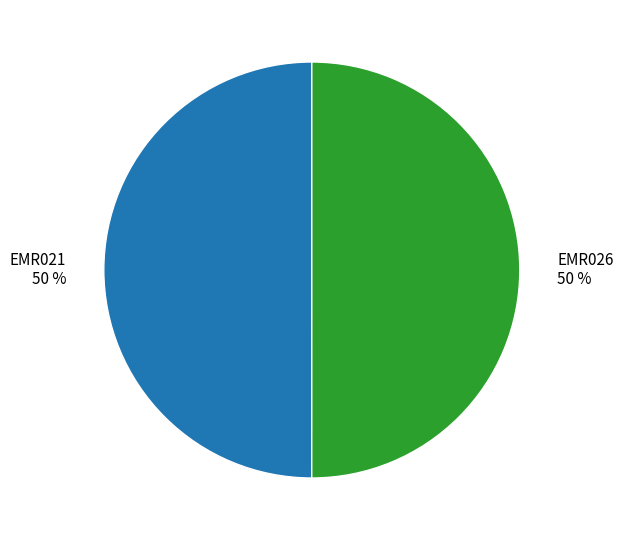

What is the ratio of the value at EMR021 to the value at EMR026?

1.0